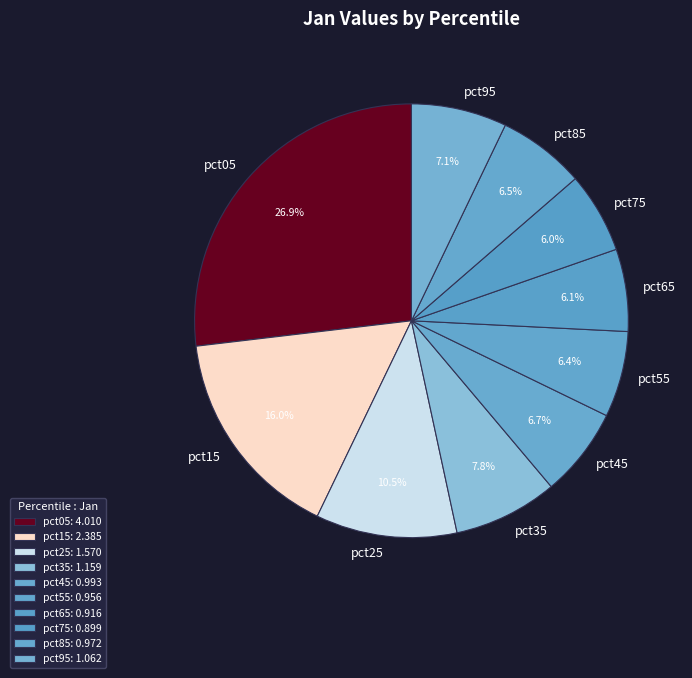

True or false: pct15 accounts for 16% of the total.

True